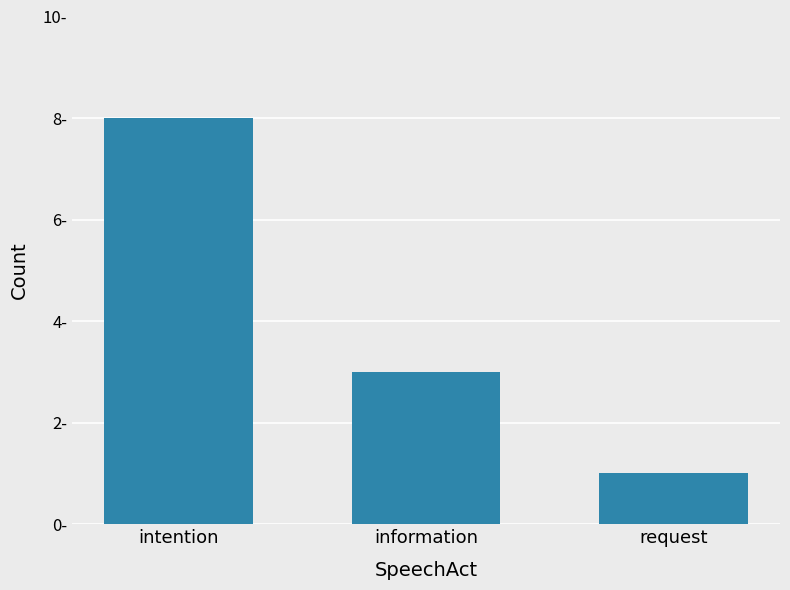

Does the chart contain any negative values?

No